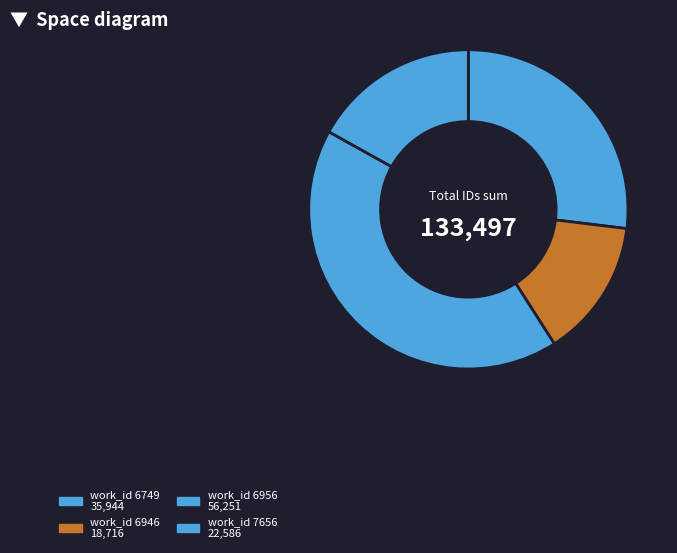

How many slices are in this pie chart?

4